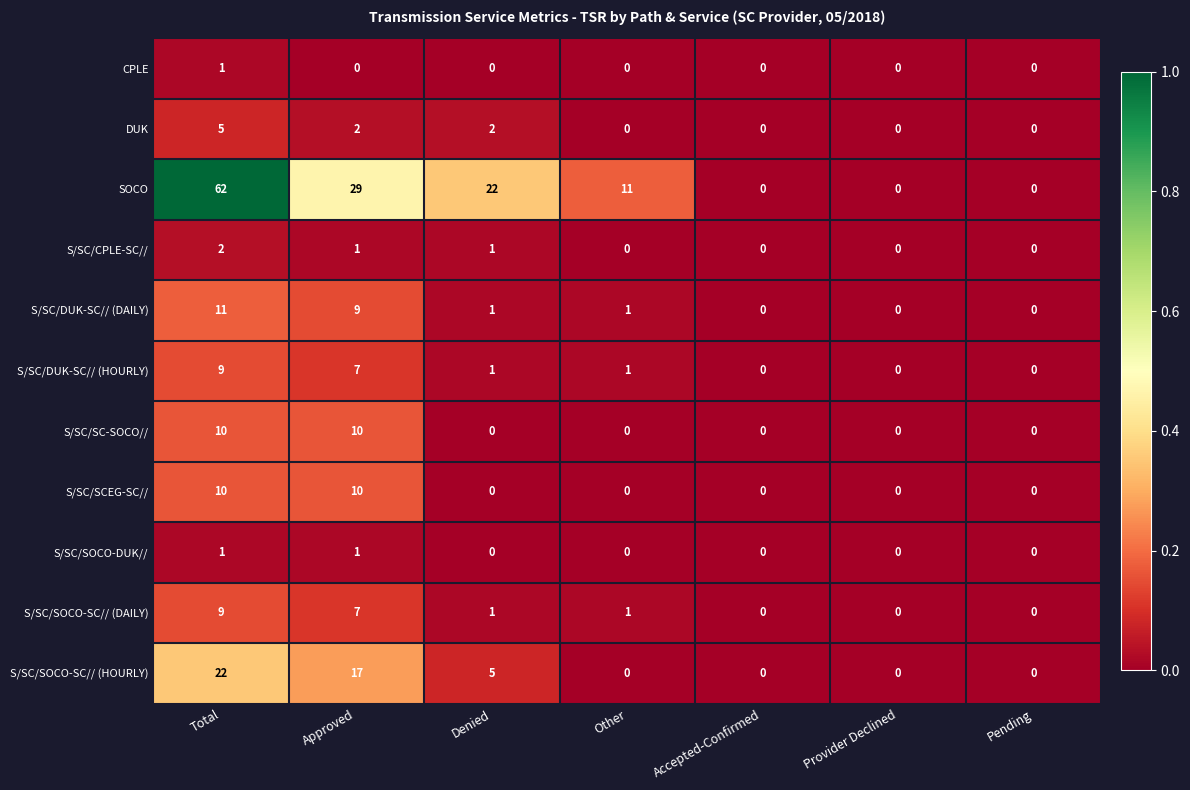

Is the value of S/SC/SOCO-SC// (DAILY) at Accepted-Confirmed greater than the value of S/SC/SOCO-SC// (HOURLY) at Denied?

No